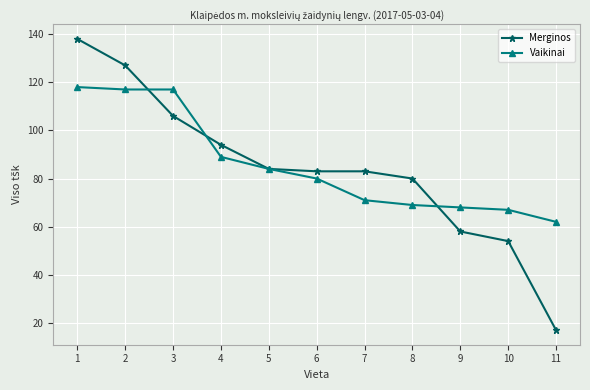

What is the difference between the maximum and second lowest values in the Vaikinai series?

51